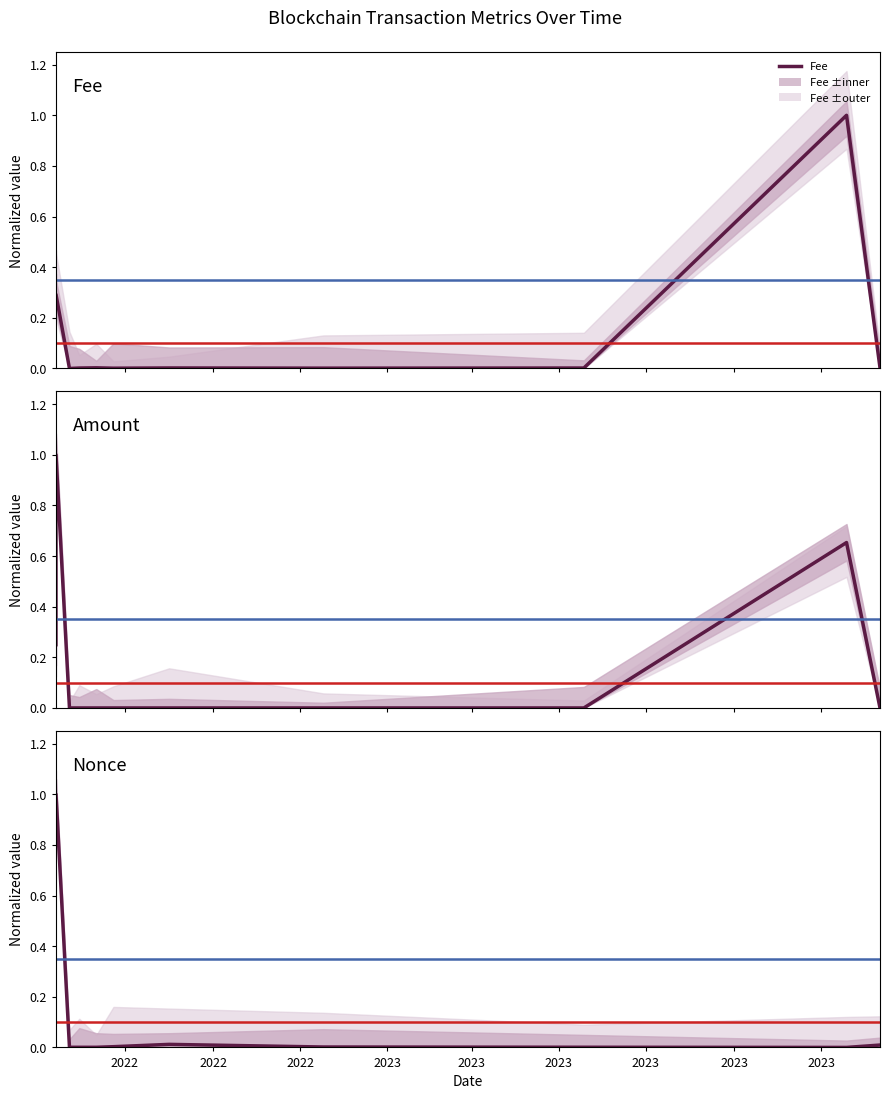

How many intersections are there between Fee and Amount?

1